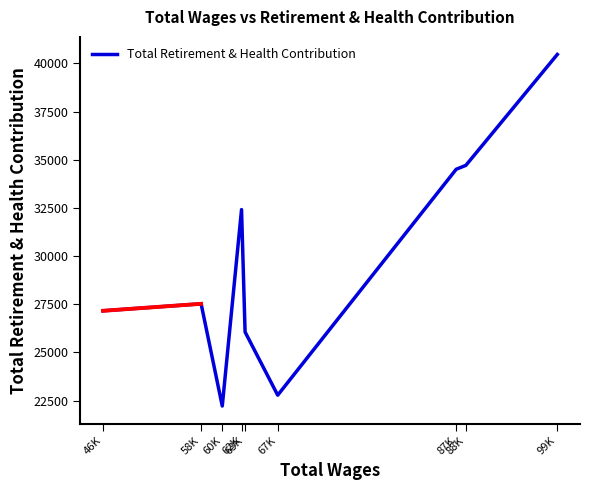

At which category does the data reach its first local valley?

60K